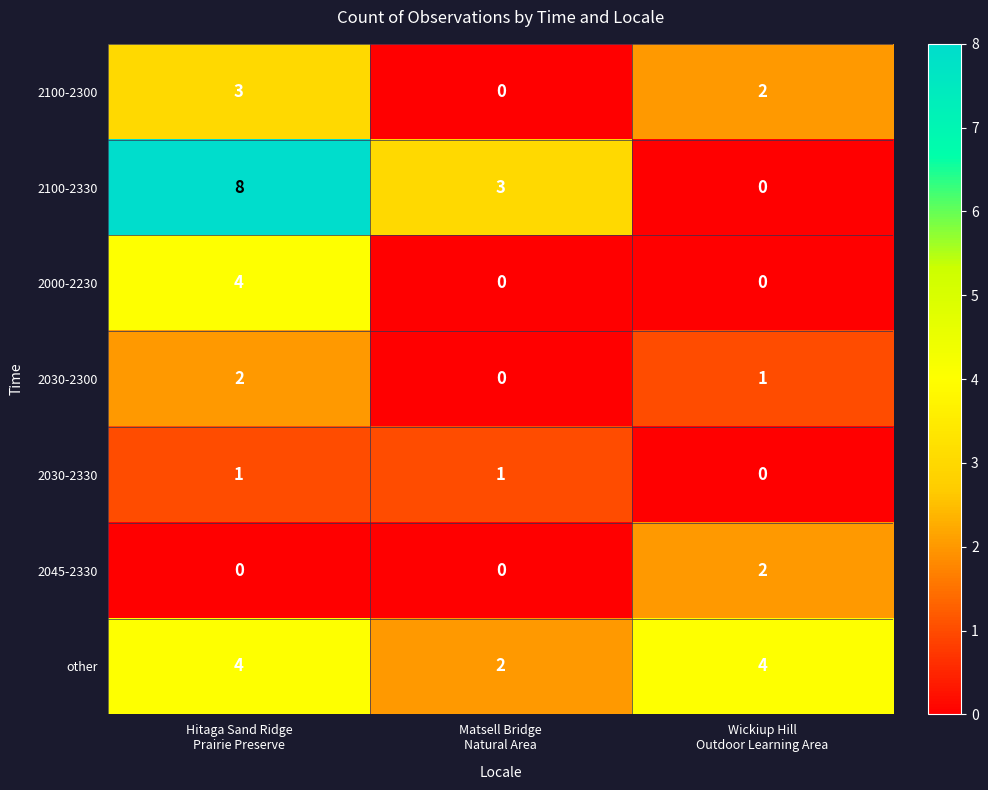

Reading left to right, list all the values displayed in this chart.

2100-2300: 3	0	2
2100-2330: 8	3	0
2000-2230: 4	0	0
2030-2300: 2	0	1
2030-2330: 1	1	0
2045-2330: 0	0	2
other: 4	2	4